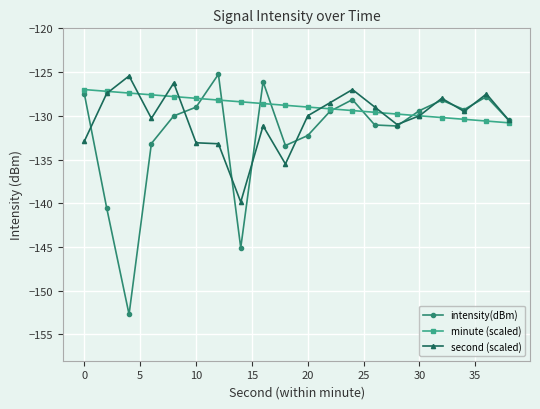

What is the maximum value for intensity(dBm)?

-125.3